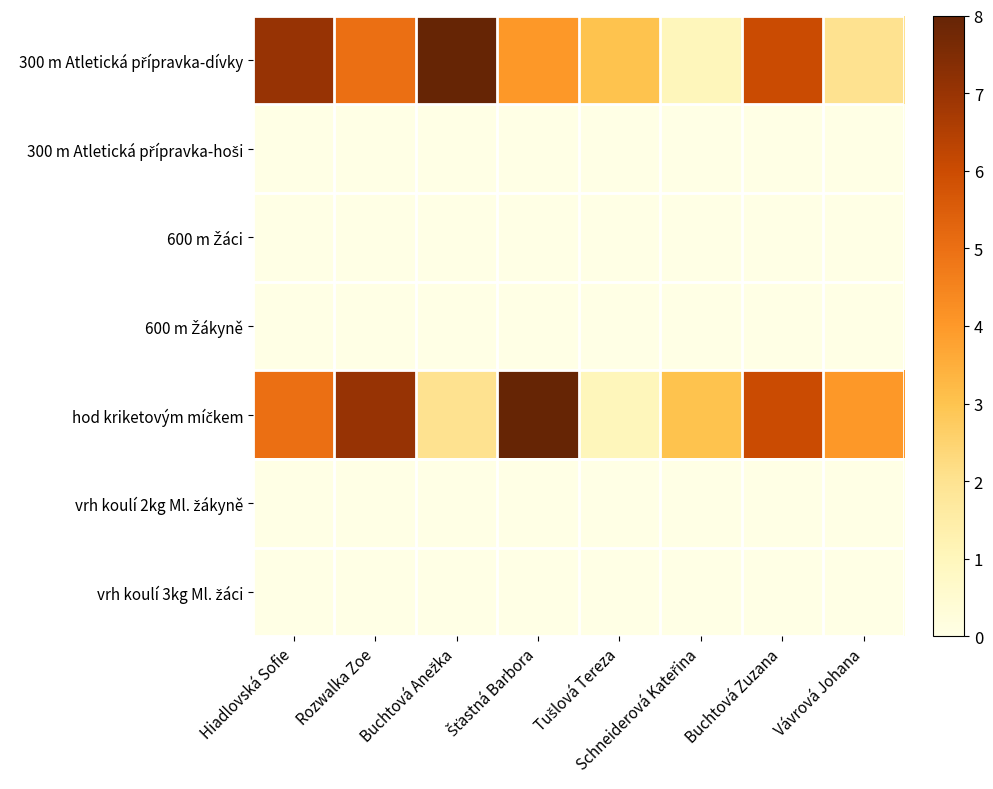

What is the maximum value shown in the chart?

8